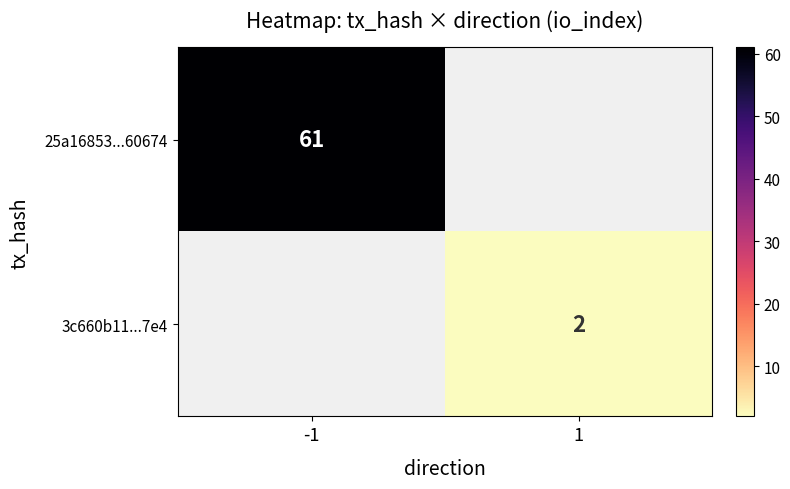

True or false: 25a16853...60674 has a value of 109 at -1.

False